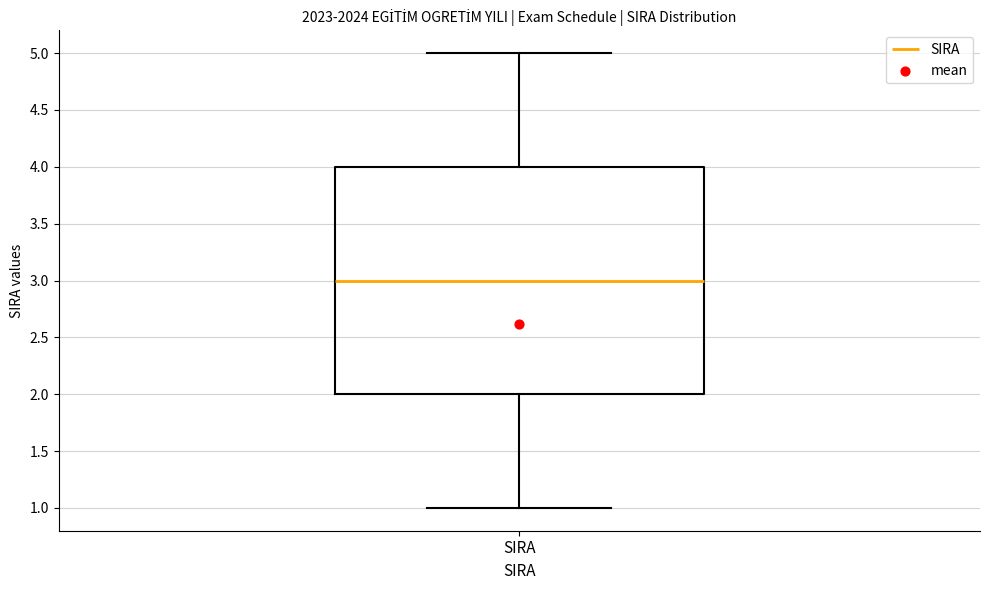

Transcribe this box plot: give where the median line is, the range the box spans, and where the two whiskers end, as read against the y-axis. The values are not printed on the chart, so give them approximately, as read against the axis.

median 3, box 2 to 4, whiskers 1 to 5